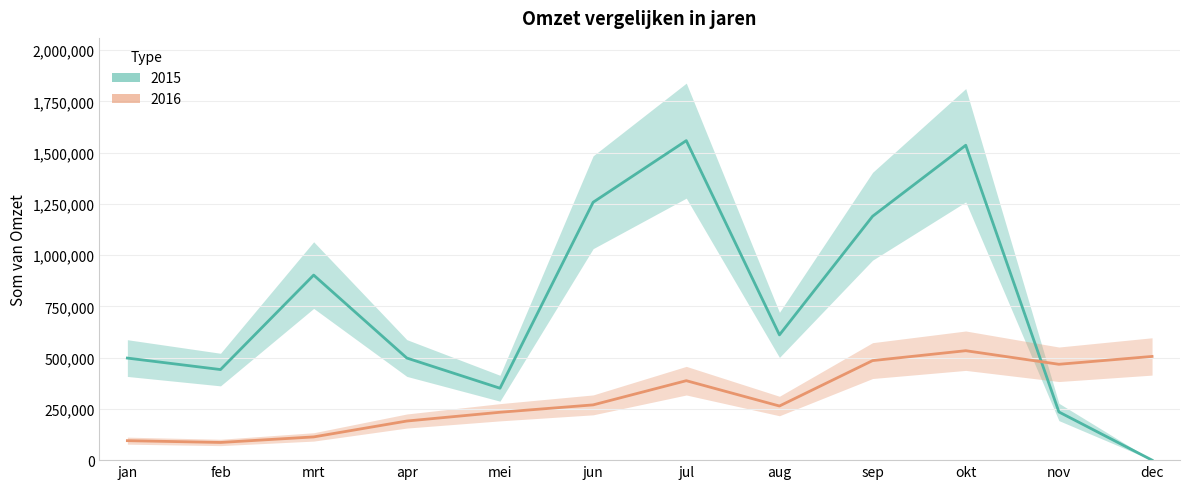

Count the number of data series in this chart.

2